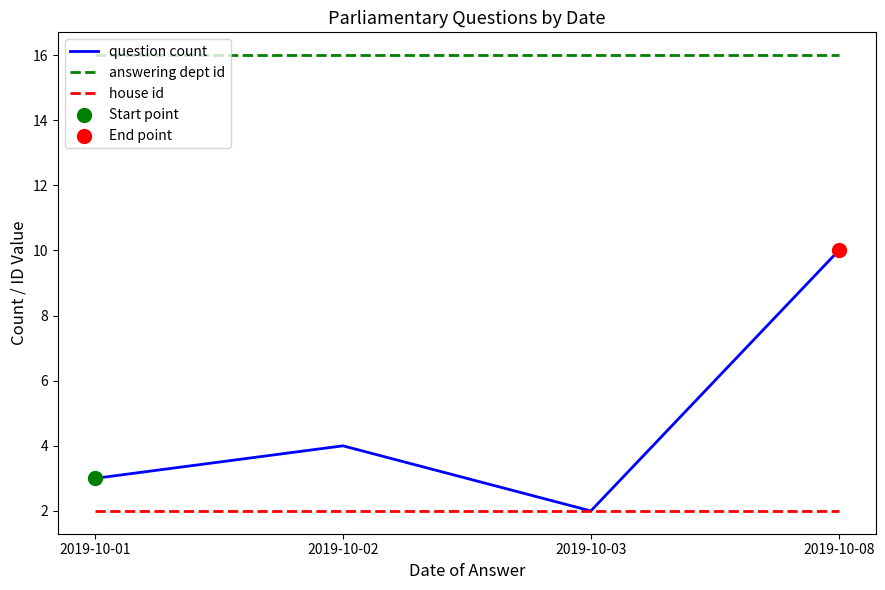

At how many categories does at least one series exceed 5?

4